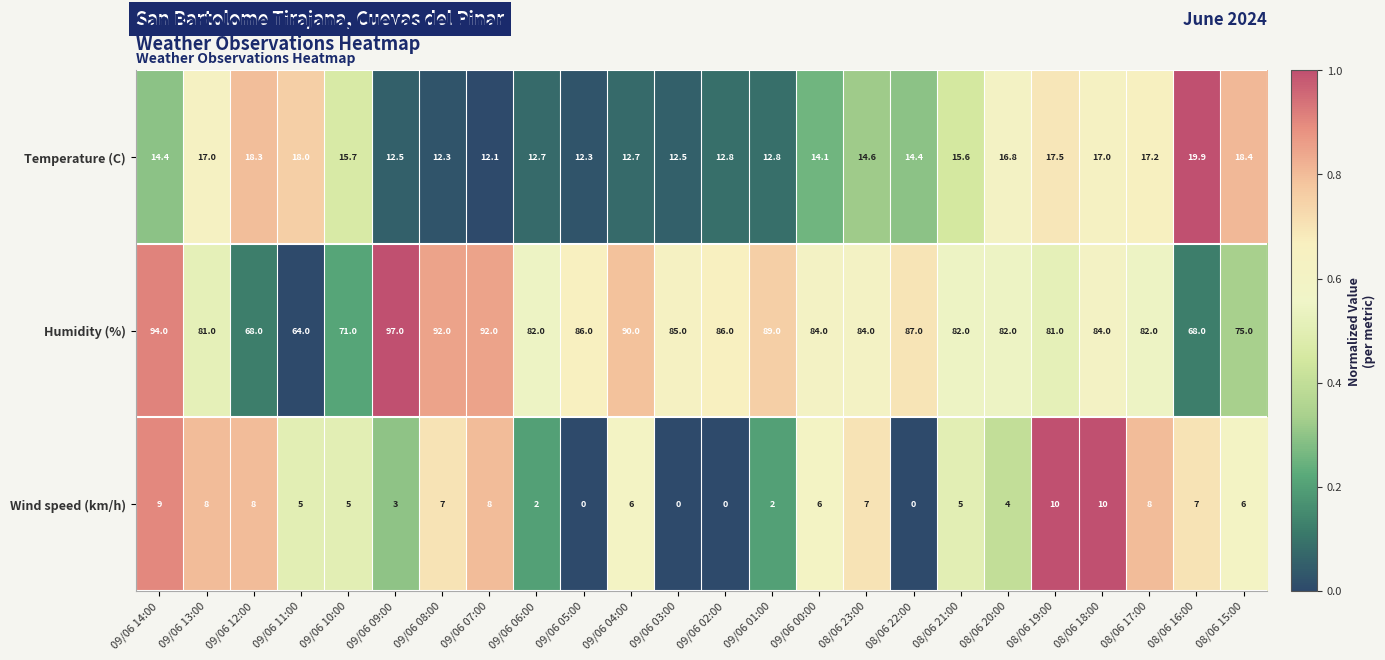

The value of Wind speed (km/h) at 08/06 20:00 is 1.5. True or false?

False